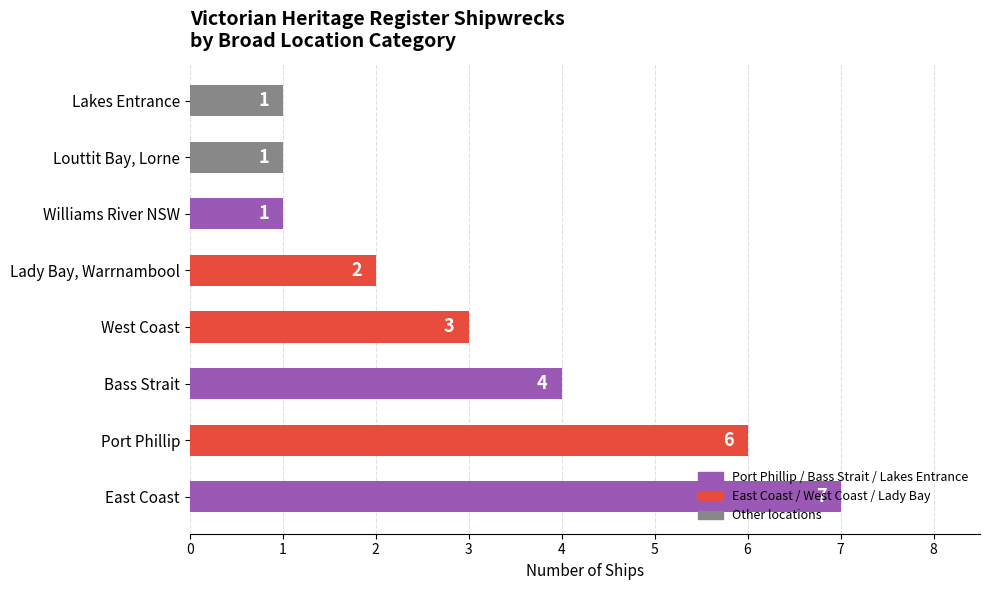

Read the value at West Coast.

3